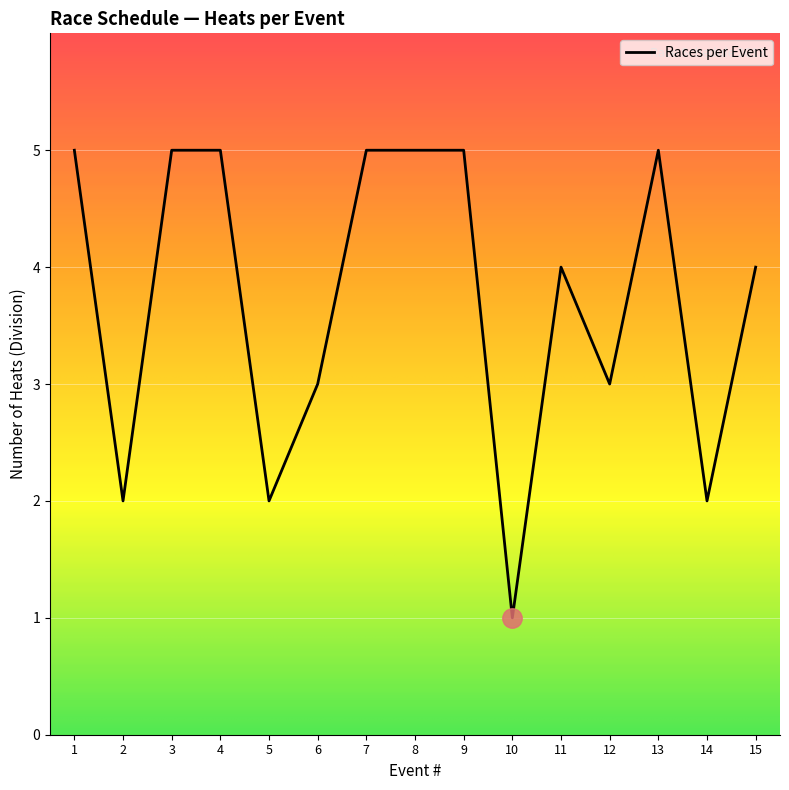

How many distinct data groups are displayed?

1